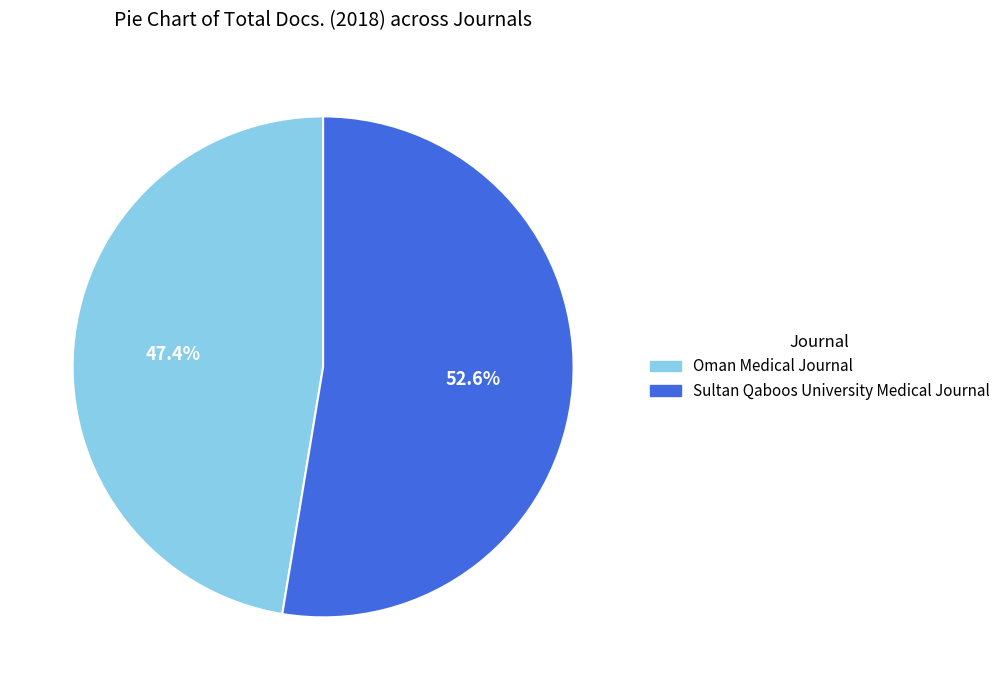

To the nearest percent, what percentage of the pie is Oman Medical Journal?

47%